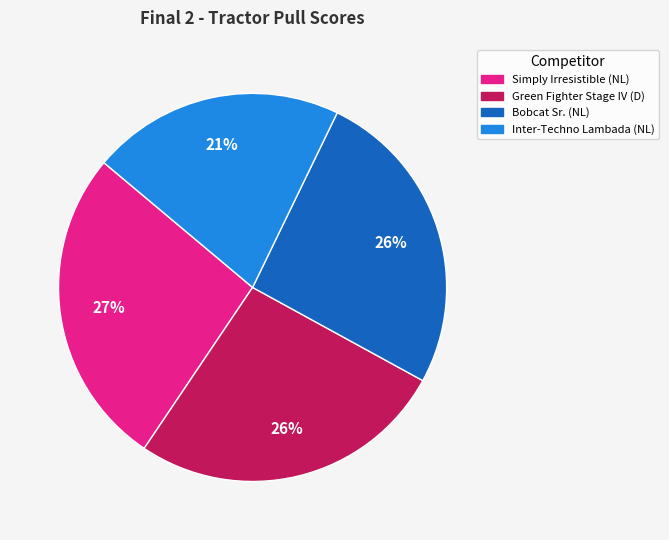

What is the smallest slice in the pie chart?

Inter-Techno Lambada (NL)